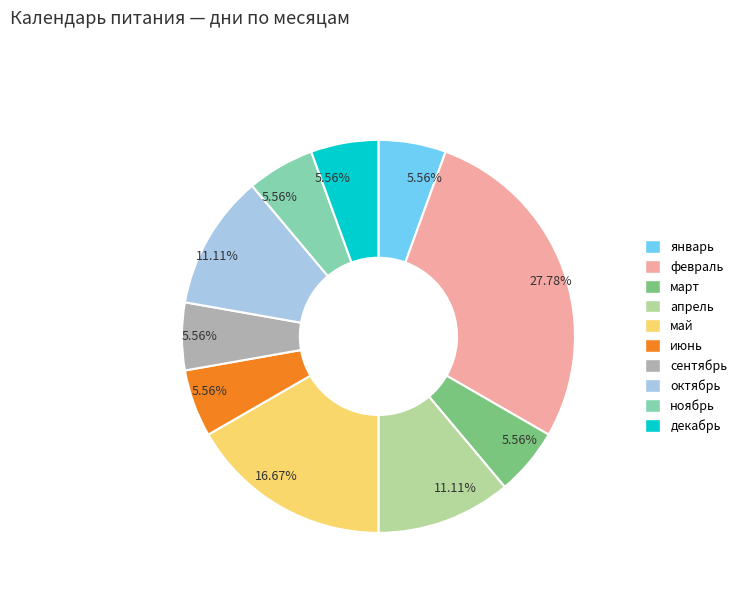

Is there any slice that represents more than half of the pie?

No